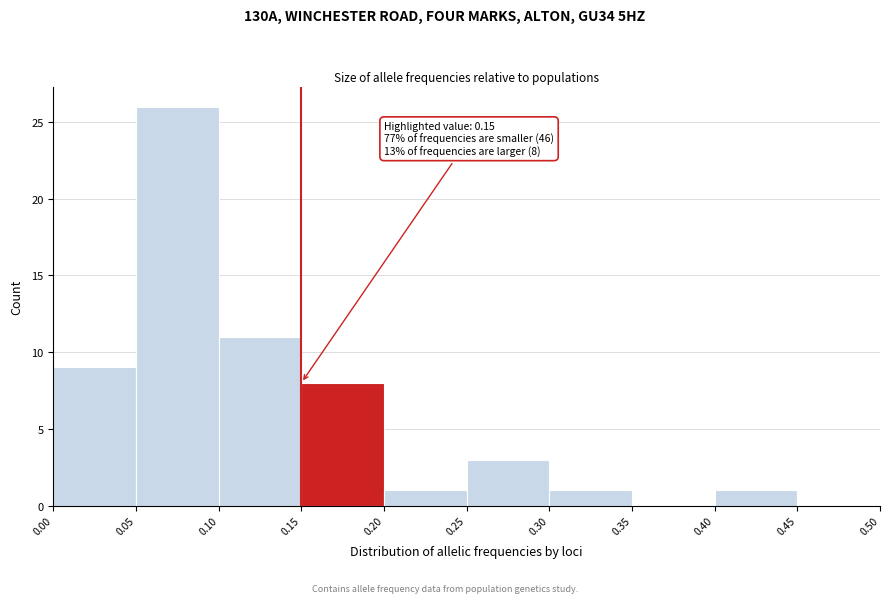

Over which range of the x-axis is the bar tallest?

0.05 to 0.10